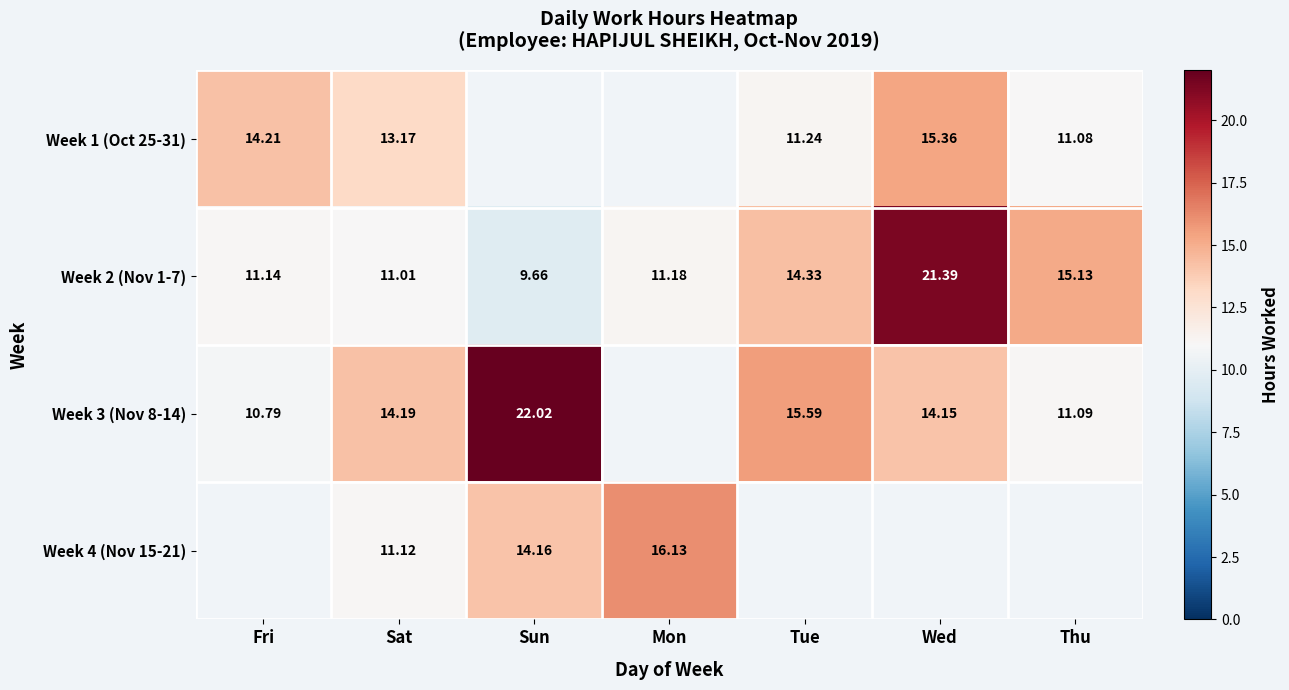

How many values in the Week 2 (Nov 1-7) series exceed 11?

6